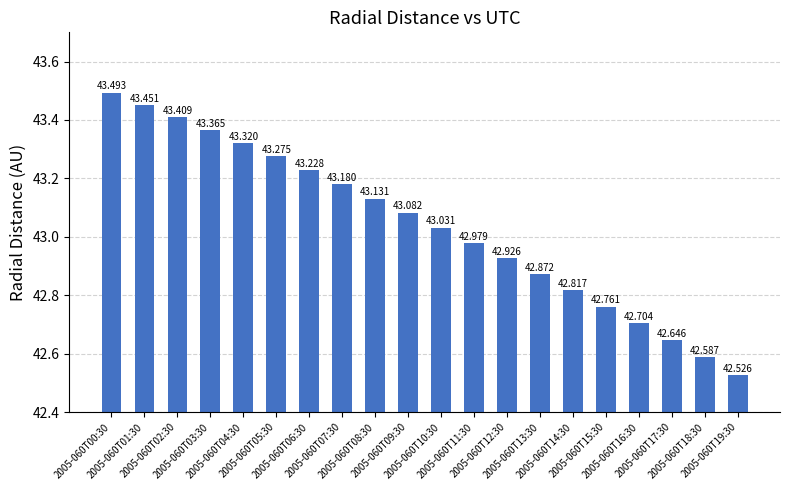

What is the maximum value shown in the chart?

43.5